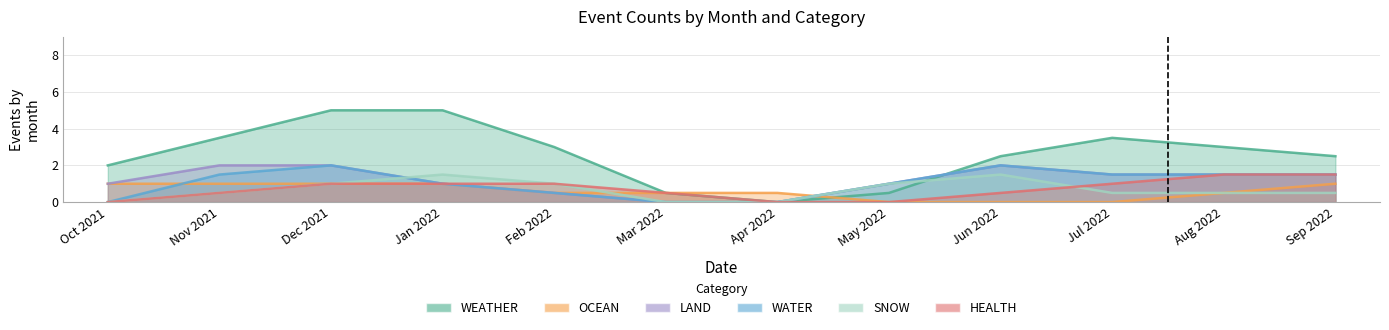

What is the total value across all series at 8?

10